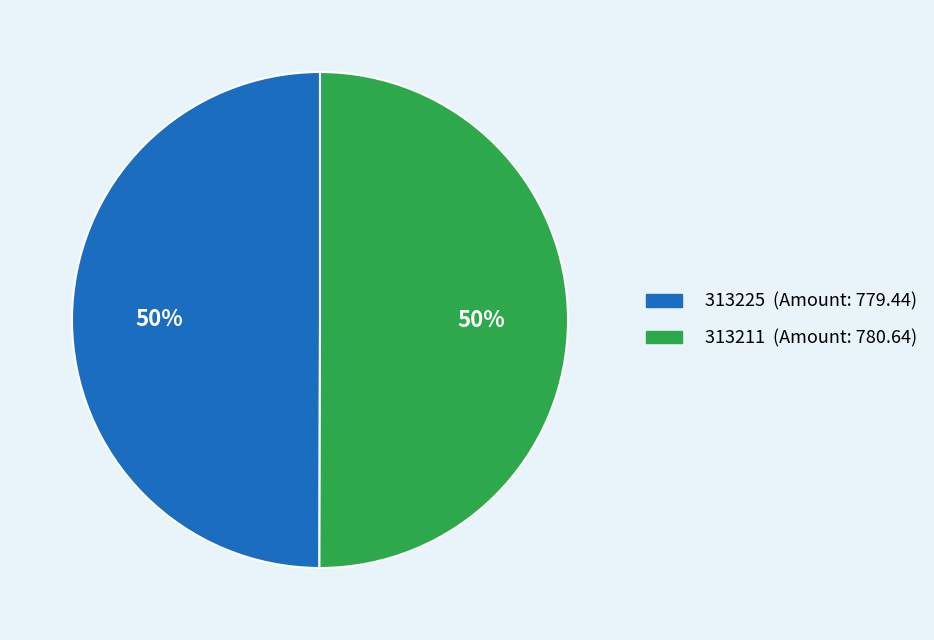

The 313211 slice represents 38% of the pie. True or false?

False